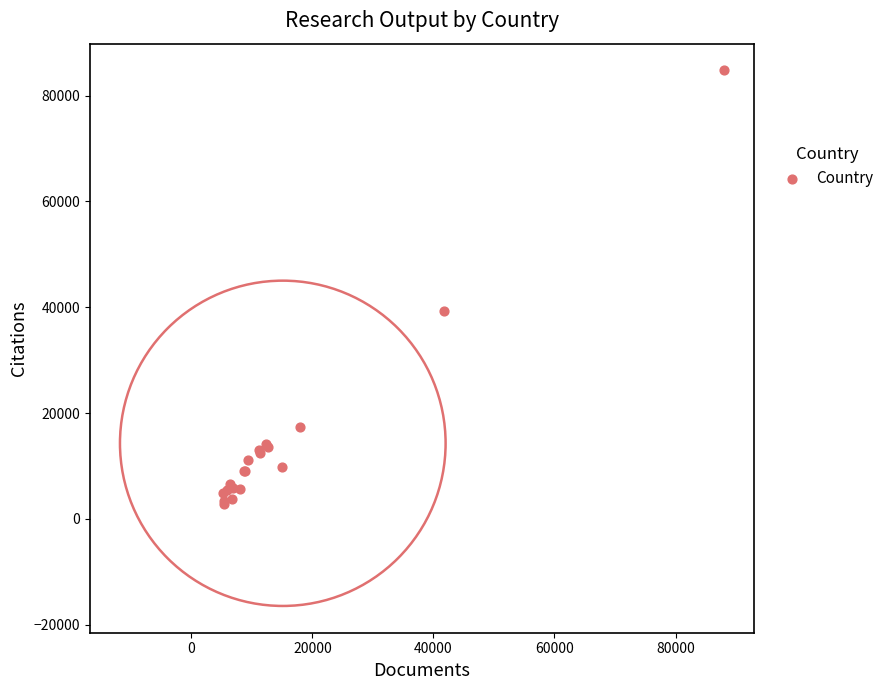

What Y value in the scatter plot is closest to 43768?

39257